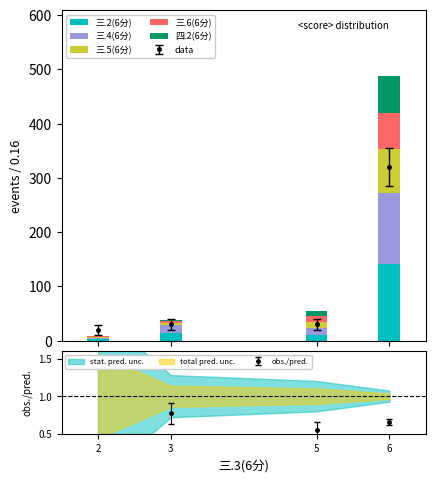

At which label is 三.5(6分) closest to 41?

5